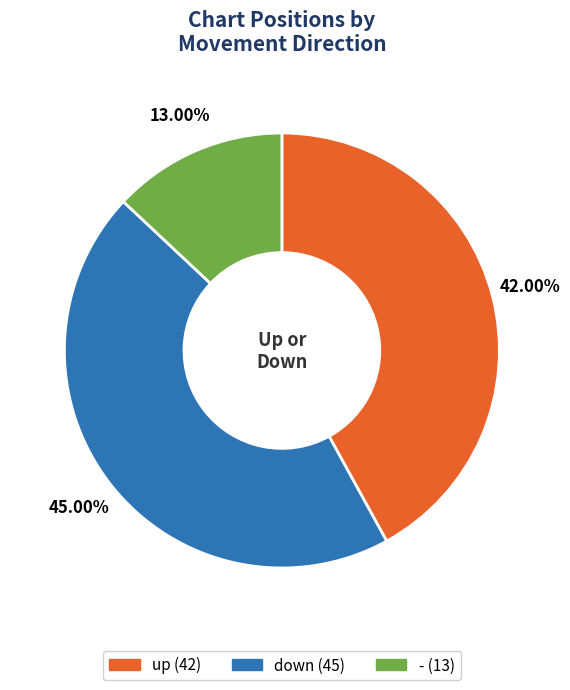

To the nearest percent, what portion does down represent?

45%